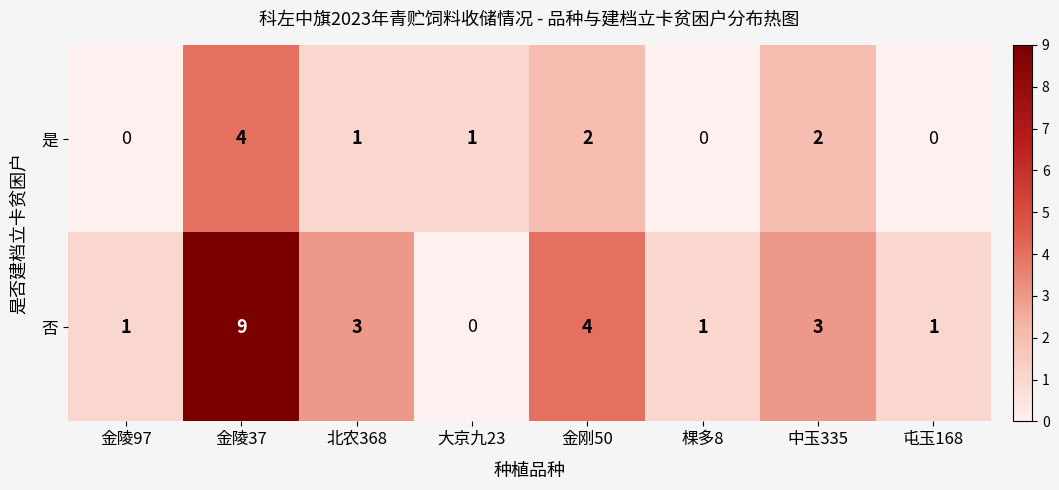

Rank the series by their maximum value, from highest to lowest.

否, 是